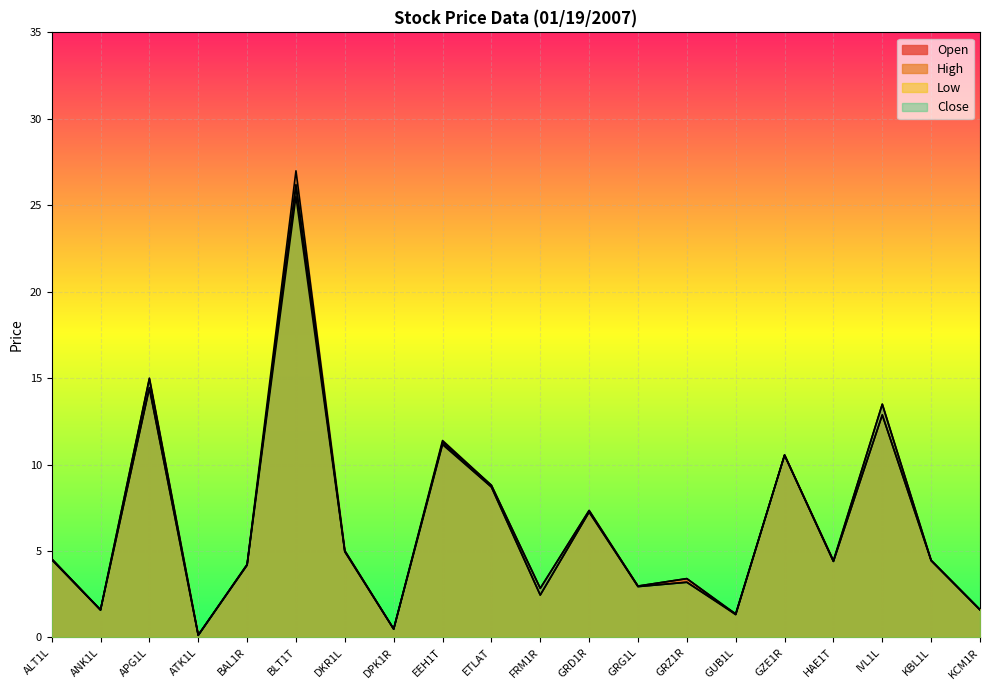

At which category is the sum across all series the highest?

BLT1T